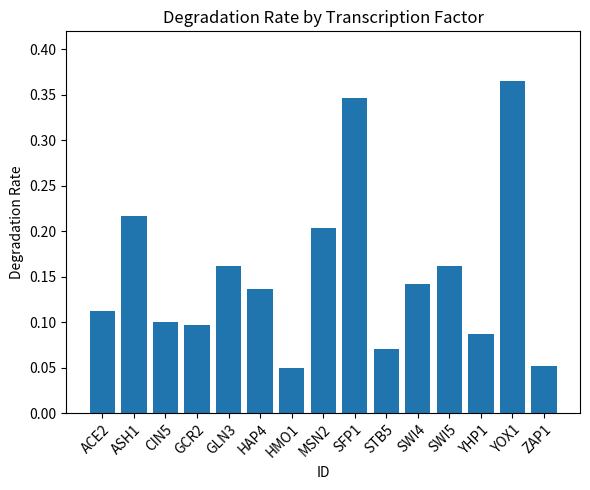

What is the label of the 15th bar from the right?

ACE2